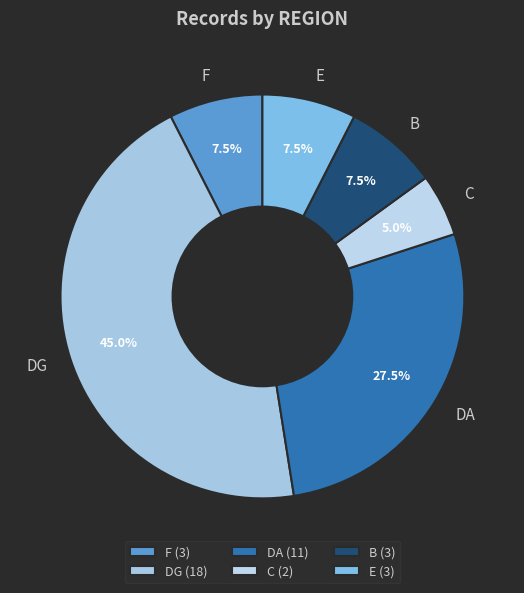

Approximately how many times larger is the value at F compared to E?

1.0